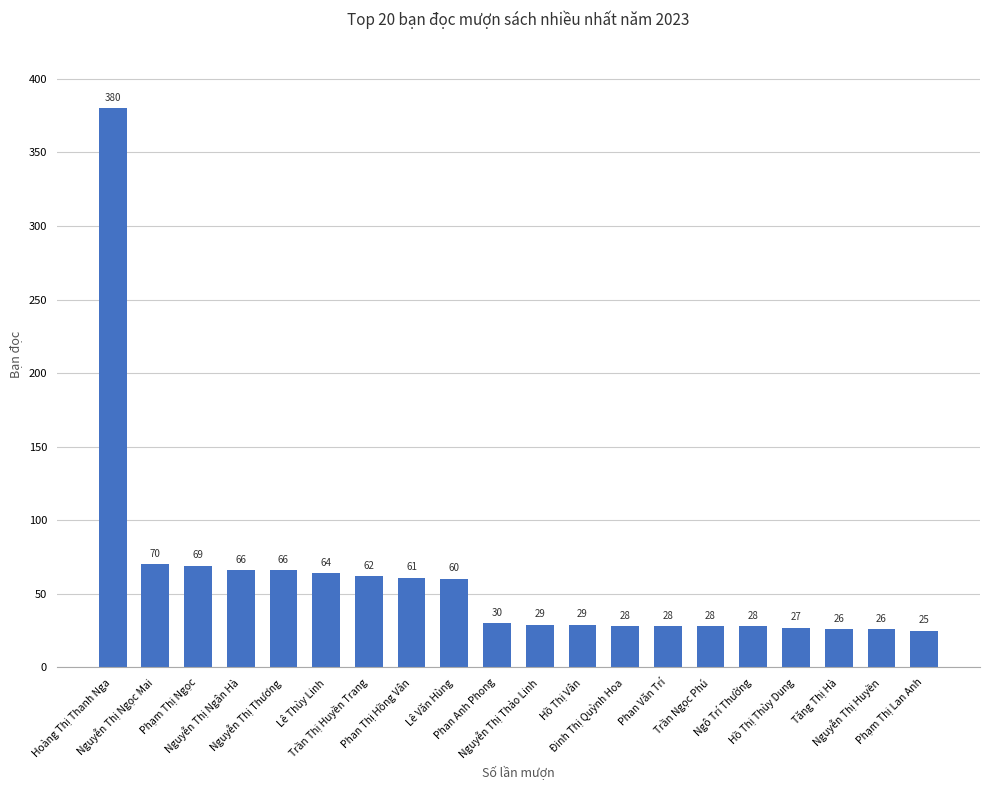

What is the change in value from Hồ Thị Vân to Tăng Thị Hà?

-3